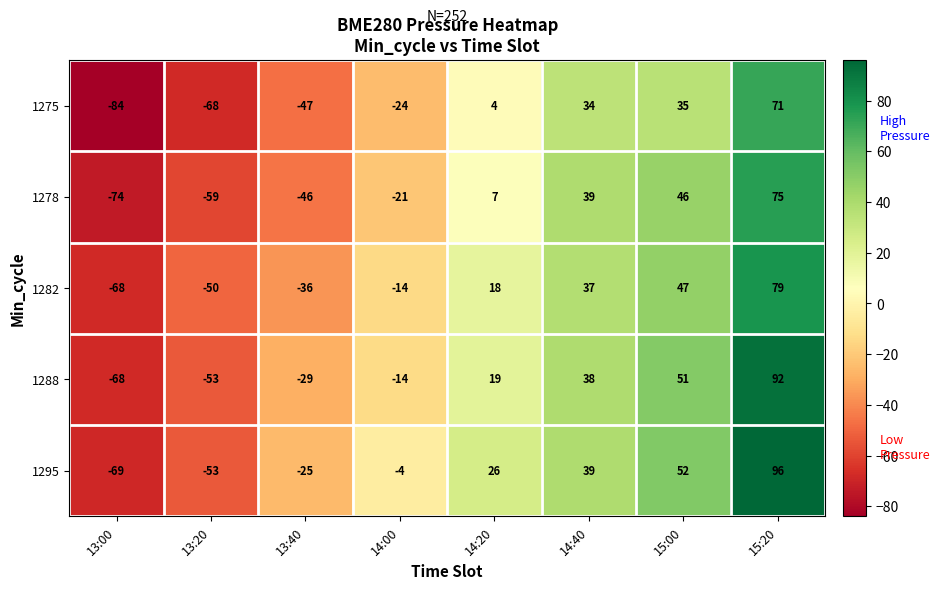

Which label corresponds to the largest value in the chart?

15:20